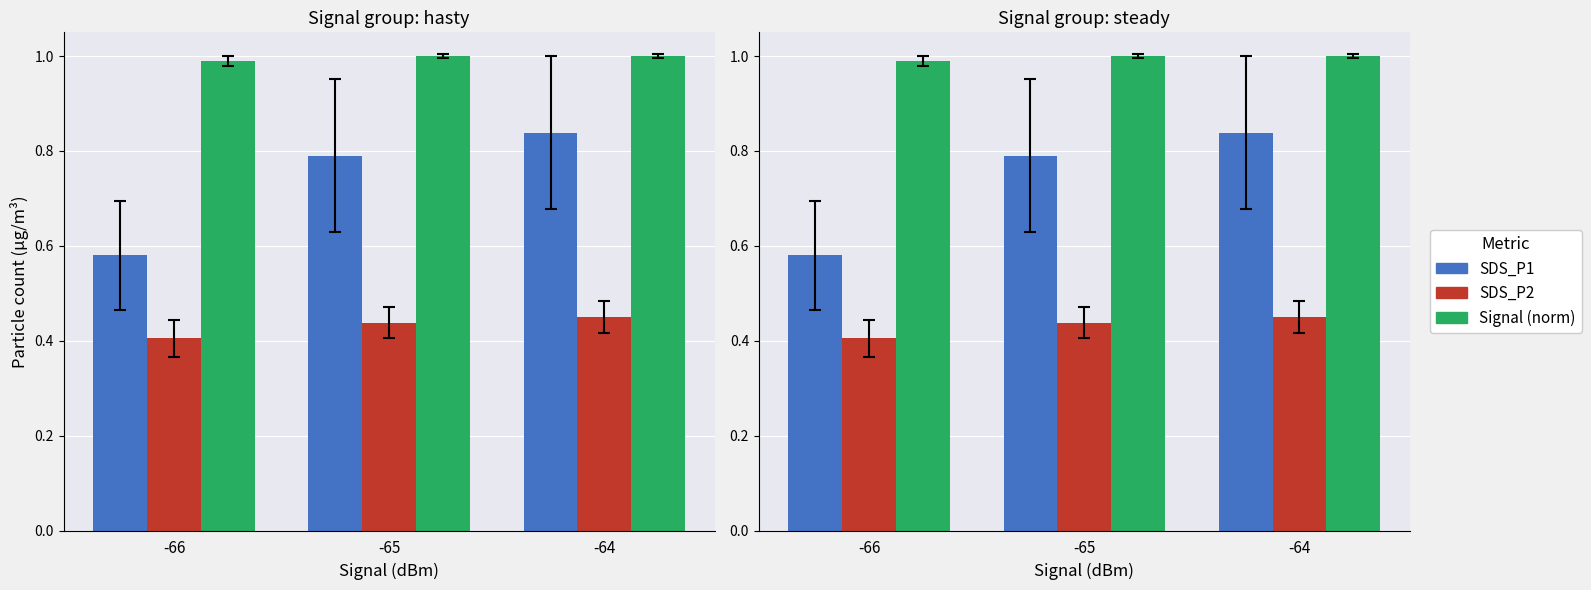

The value of SDS_P2 at -65 is 0.4. True or false?

True